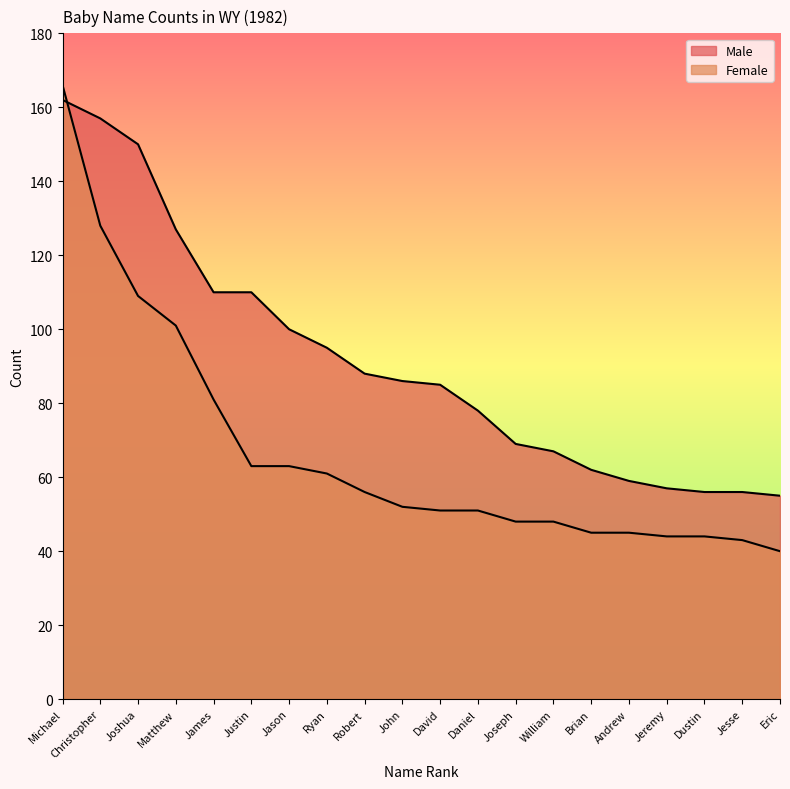

List the labels in order of Female value, largest first.

Michael, Christopher, Joshua, Matthew, James, Justin, Jason, Ryan, Robert, John, David, Daniel, Joseph, William, Brian, Andrew, Jeremy, Dustin, Jesse, Eric